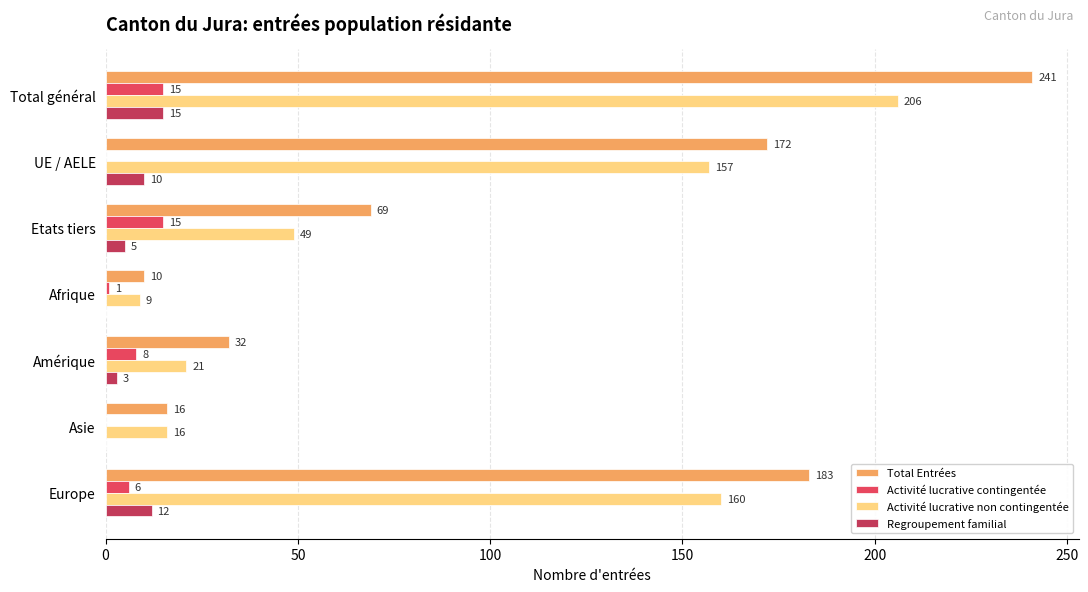

Count the number of data series in this chart.

4